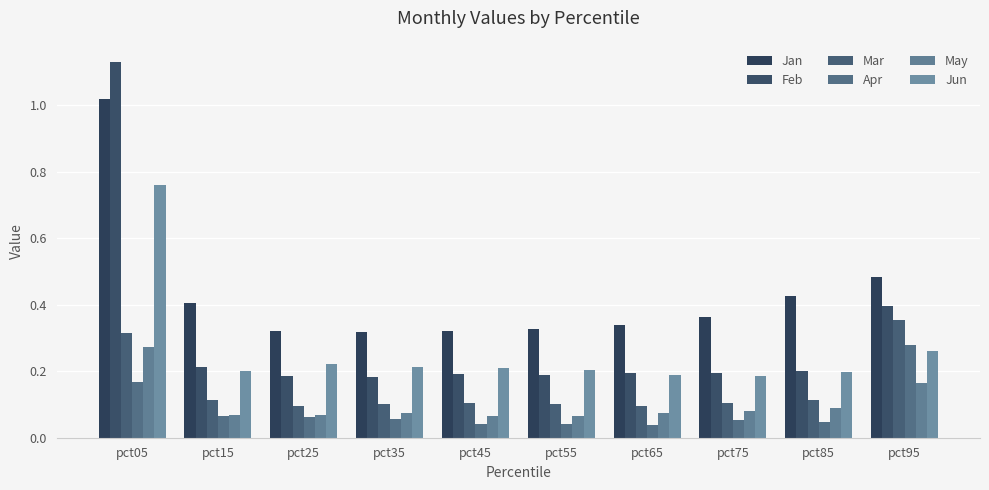

What is the average value of the Jun series?

0.3